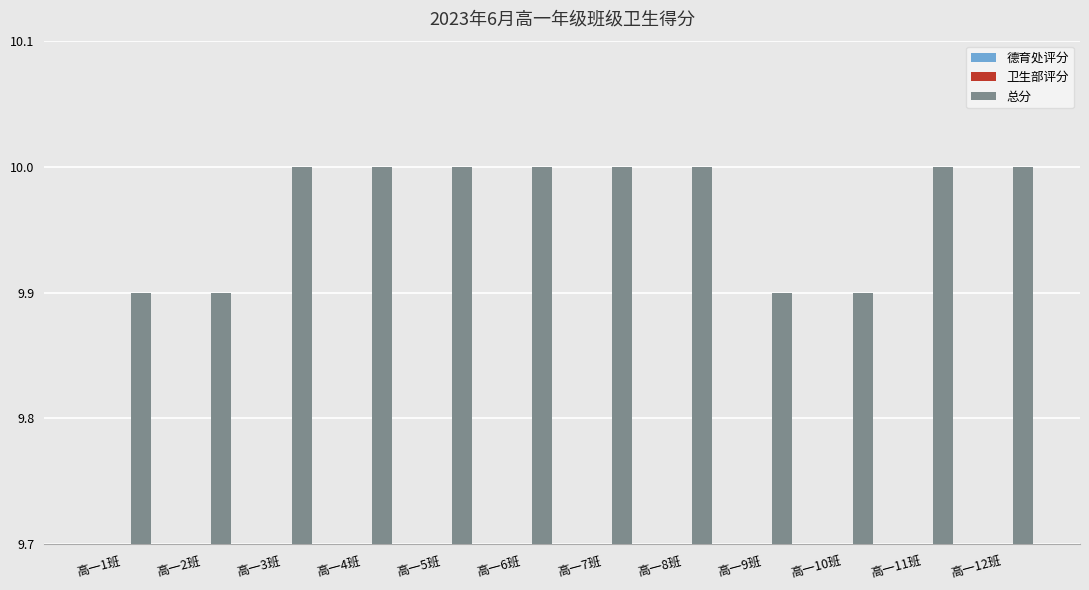

Which category has the lowest value in the 总分 series?

高一1班